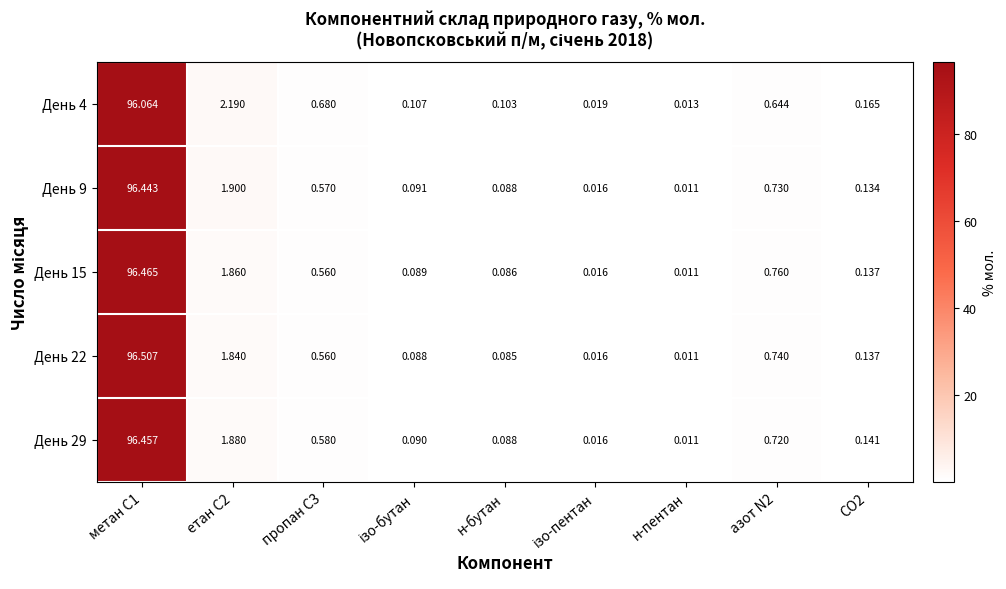

Which category has the lowest value across all series?

н-пентан